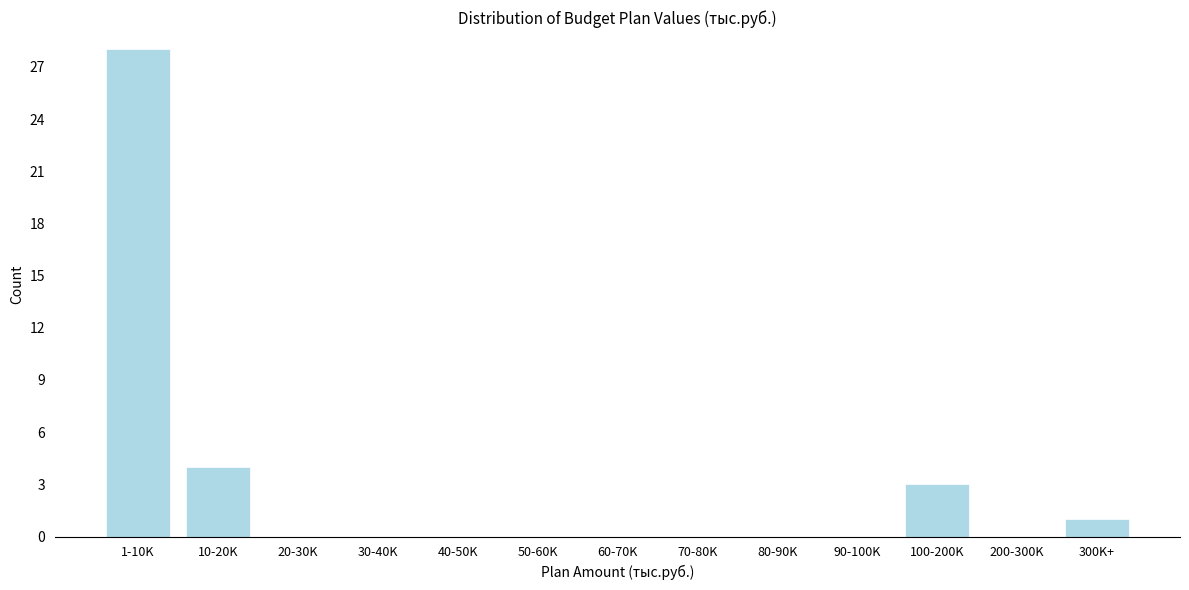

Reading left to right, what are all the values shown in this chart?

1-10K=28	10-20K=4	20-30K=0	30-40K=0	40-50K=0	50-60K=0	60-70K=0	70-80K=0	80-90K=0	90-100K=0	100-200K=3	200-300K=0	300K+=1